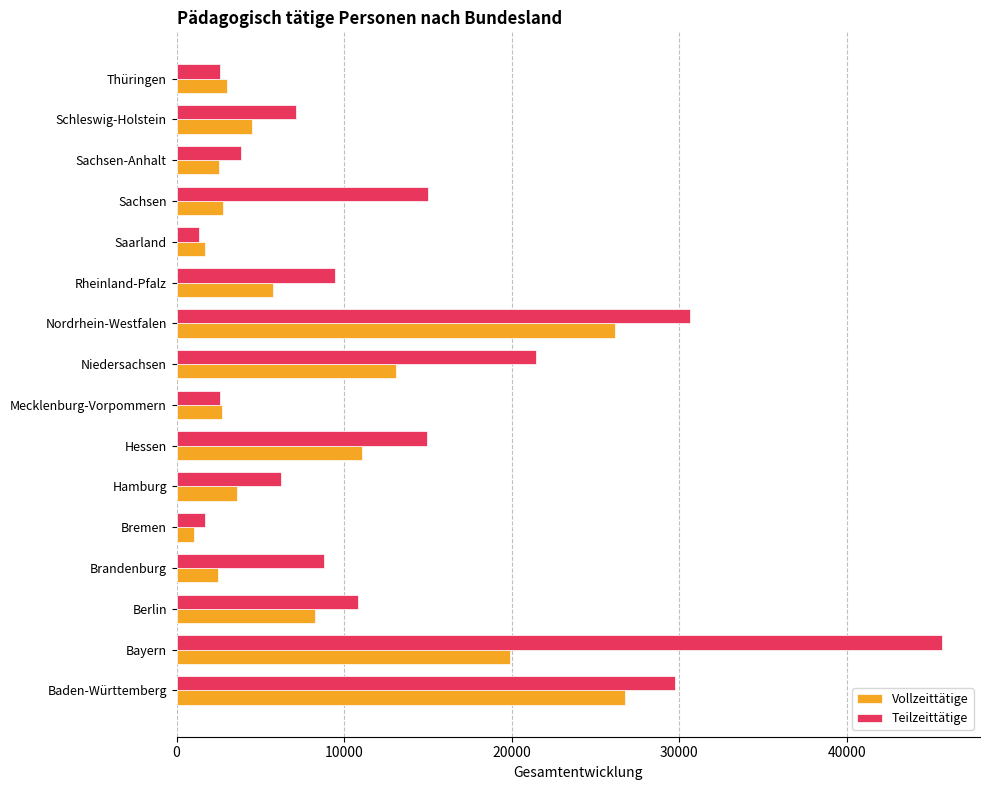

How many series are shown in this chart?

2